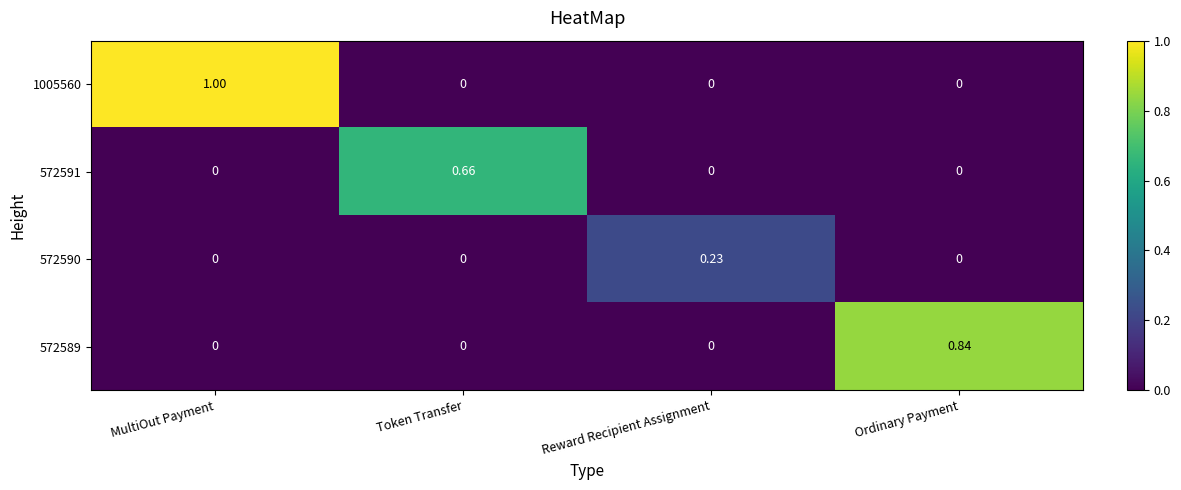

Is the value of 572590 at Ordinary Payment greater than the value of 1005560 at MultiOut Payment?

No